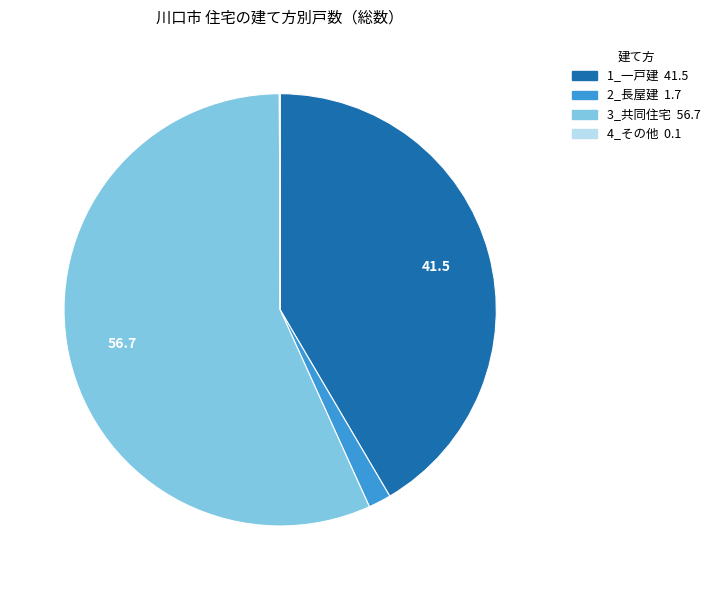

Does any single category account for the majority?

Yes